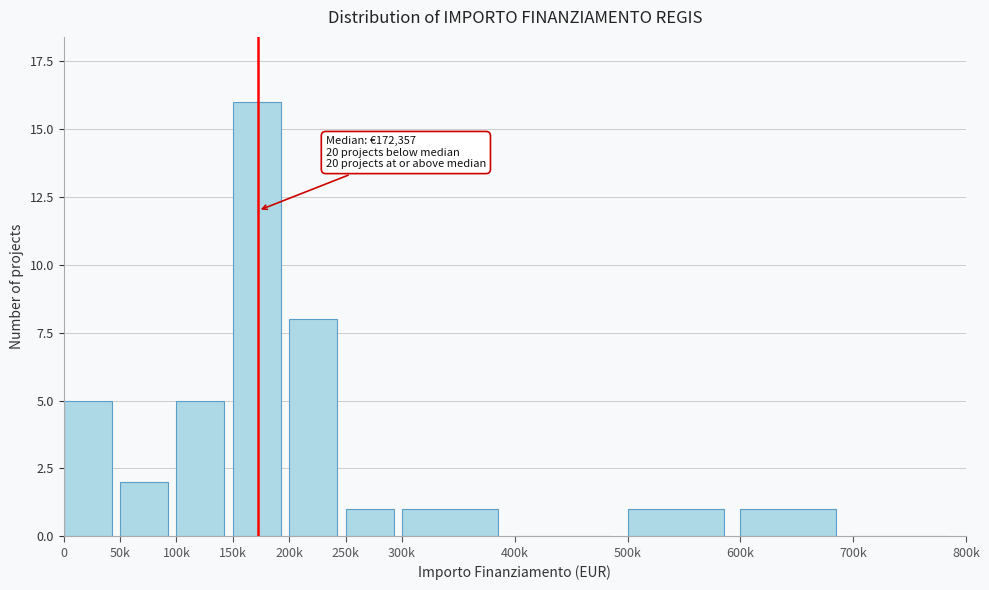

Reading right to left, transcribe all the data shown in this chart.

700k=0	600k=1	500k=1	400k=0	300k=1	250k=1	200k=8	150k=16	100k=5	50k=2	0=5